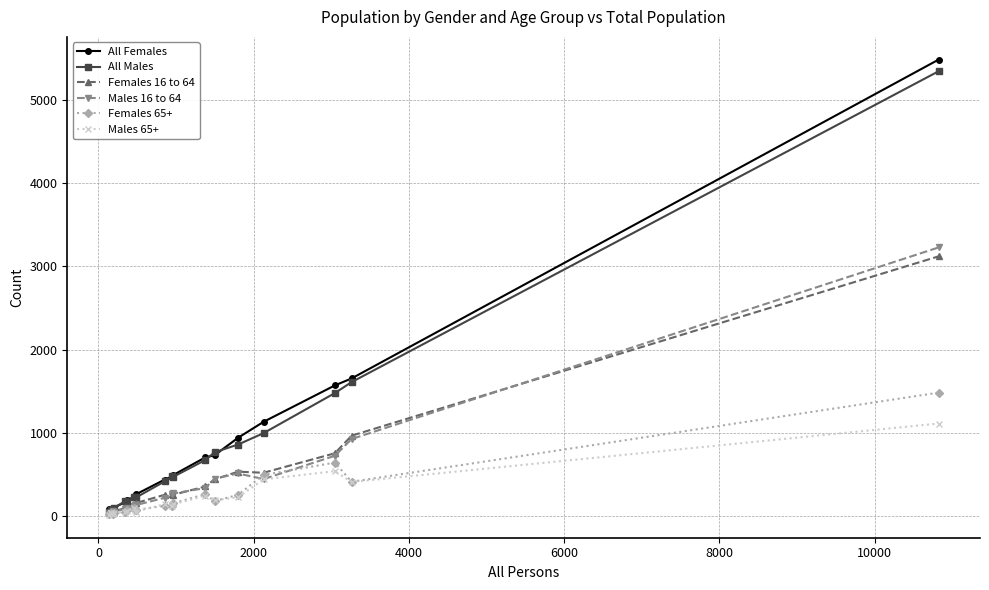

True or false: Females 65+ has more than 1 points higher than both neighbors.

True